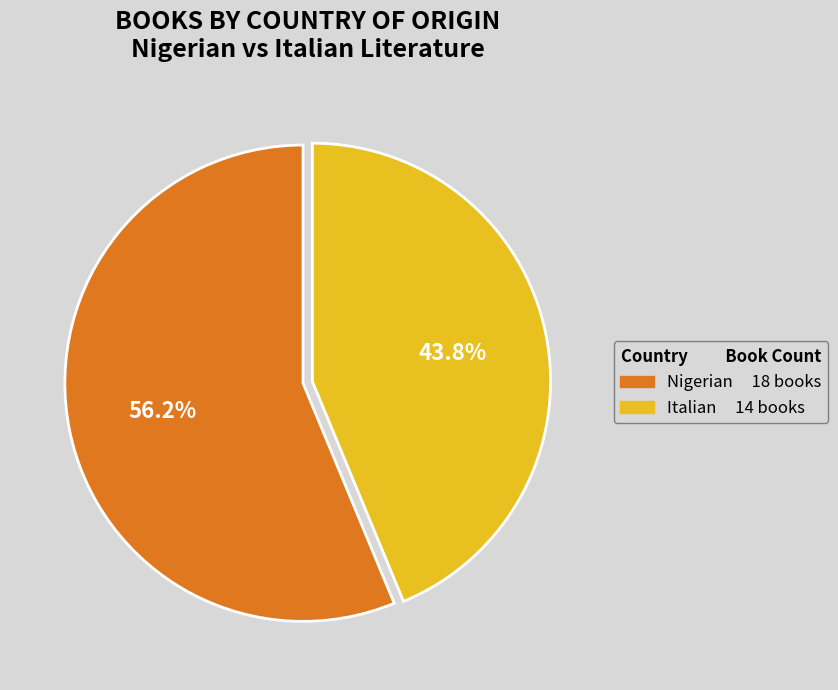

How many segments does this pie chart have?

2